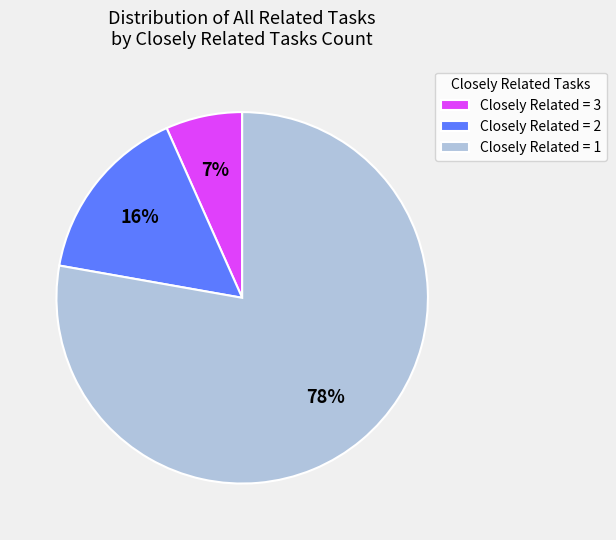

Approximately how many times larger is the value at Closely Related = 2 compared to Closely Related = 3?

2.3